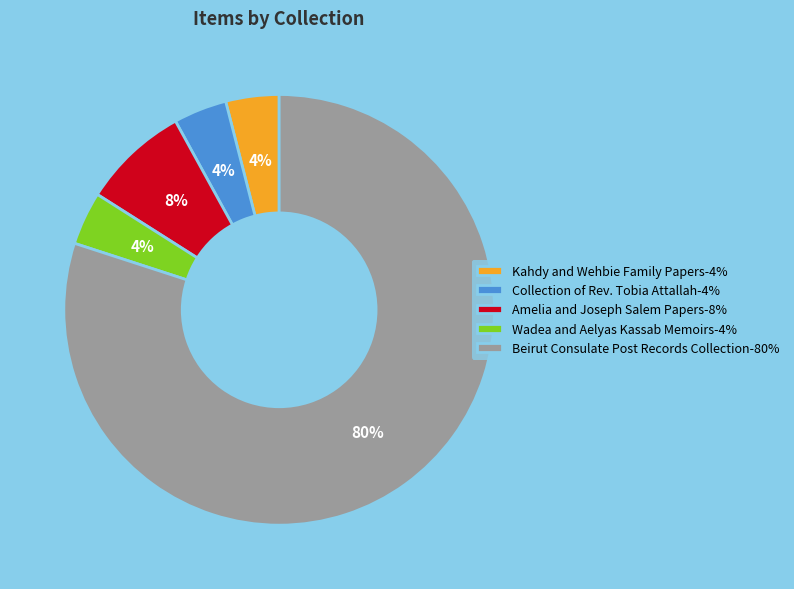

Is Beirut Consulate Post Records Collection-80% the majority of the pie?

Yes